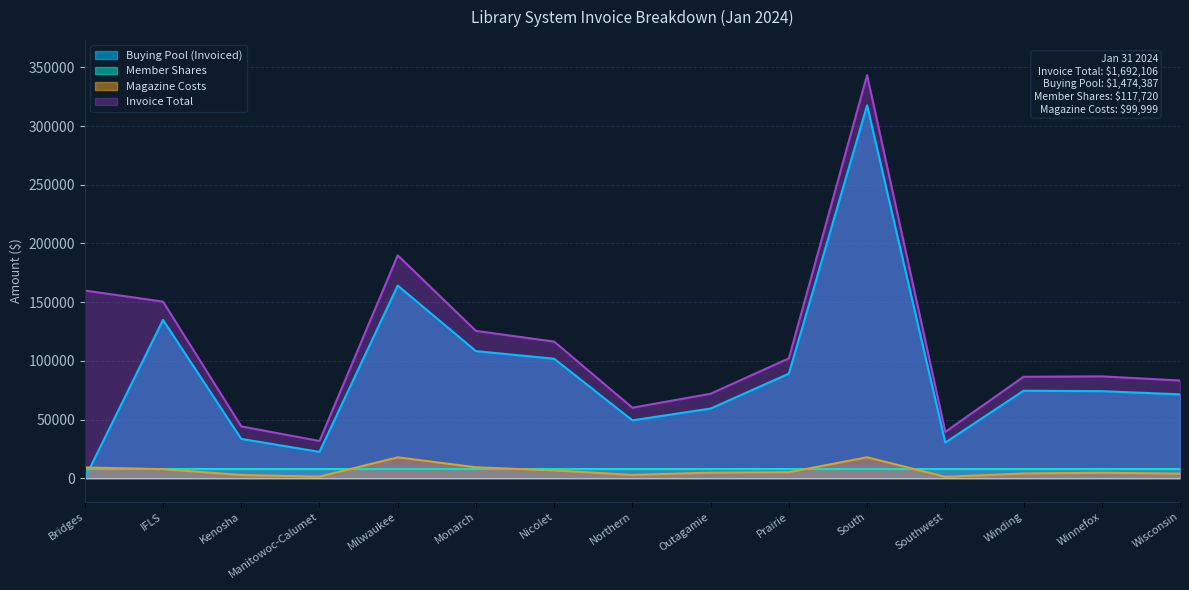

The value of Buying Pool (Invoiced) at Nicolet is 101823. True or false?

True